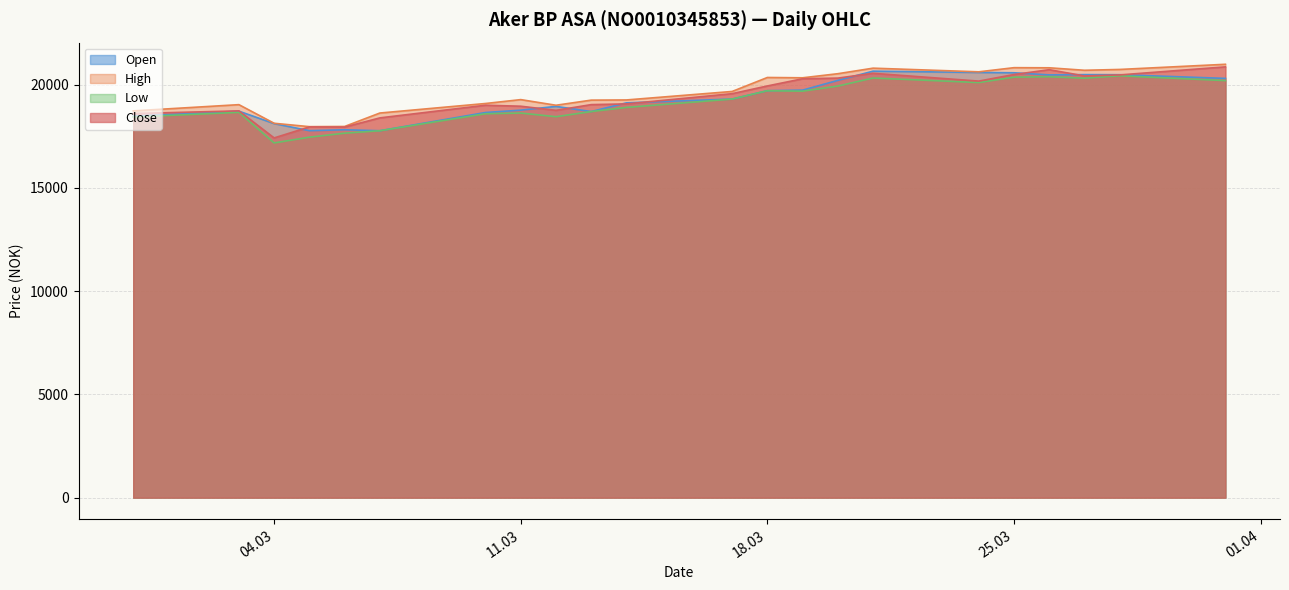

What is the approximate value of Close at 05.03.2025, to the nearest 100?

18000